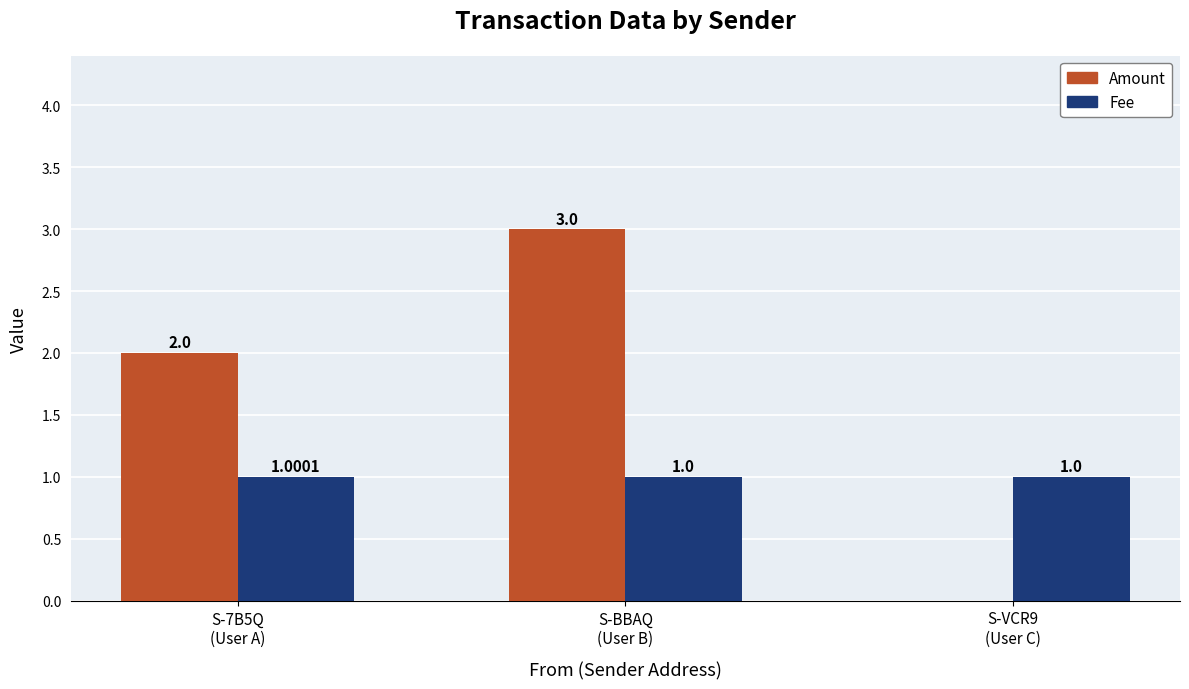

What is the sum of all Amount values?

5.0